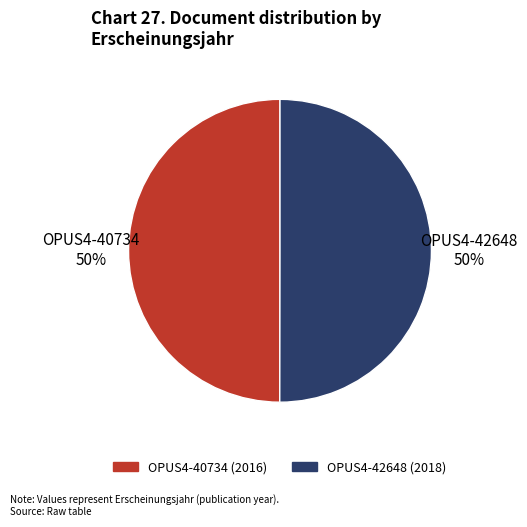

To the nearest percent, what is the average slice percentage?

50%